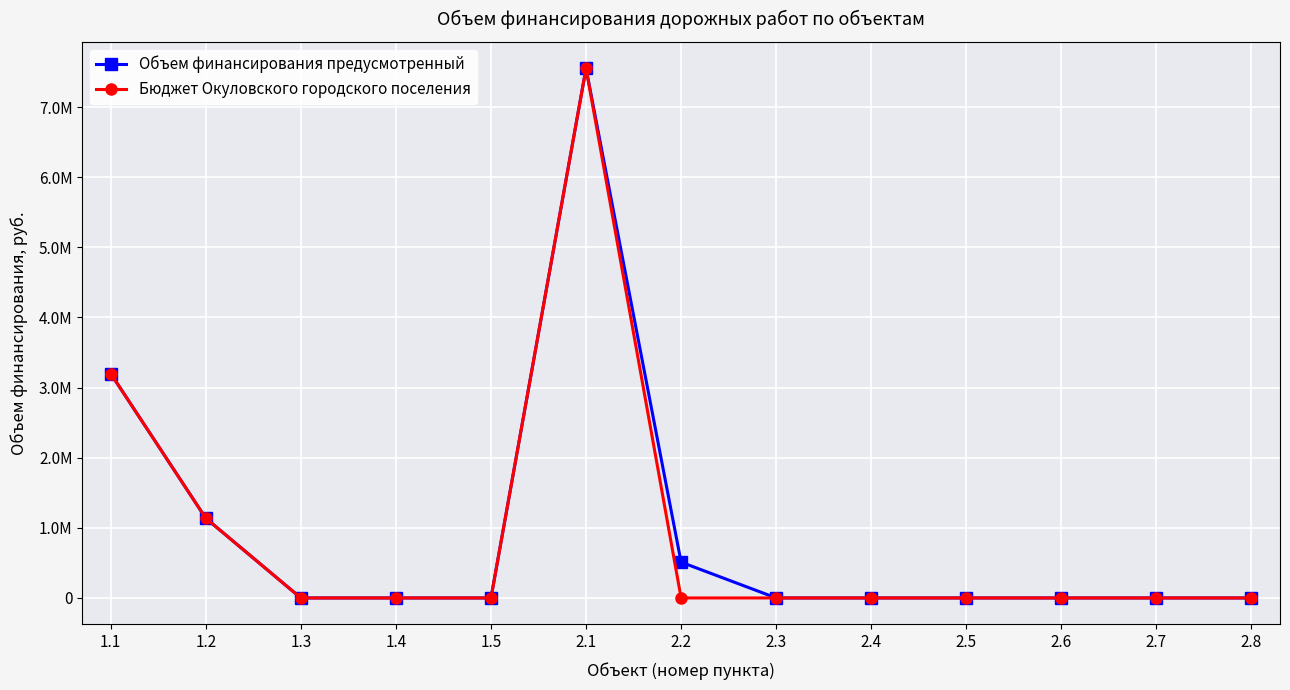

Rank the series at 2.8 from highest to lowest value.

Объем финансирования предусмотренный, Бюджет Окуловского городского поселения